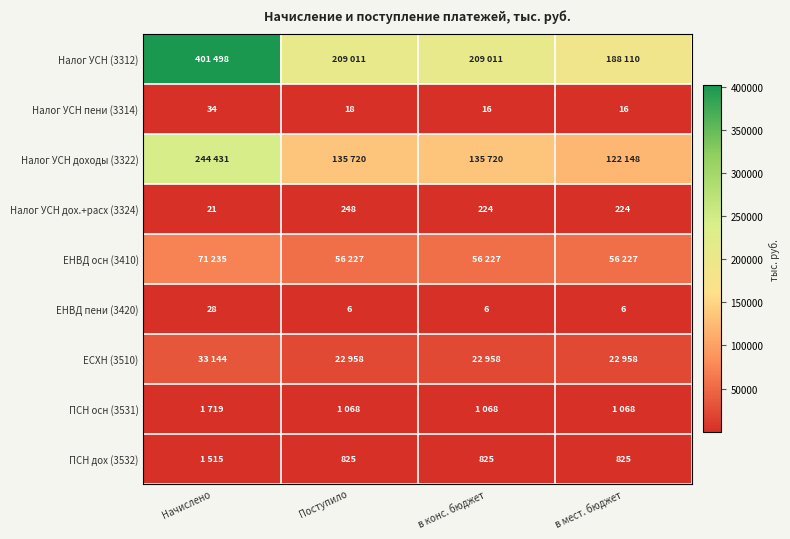

What is the highest value of the ЕНВД пени (3420) series?

28